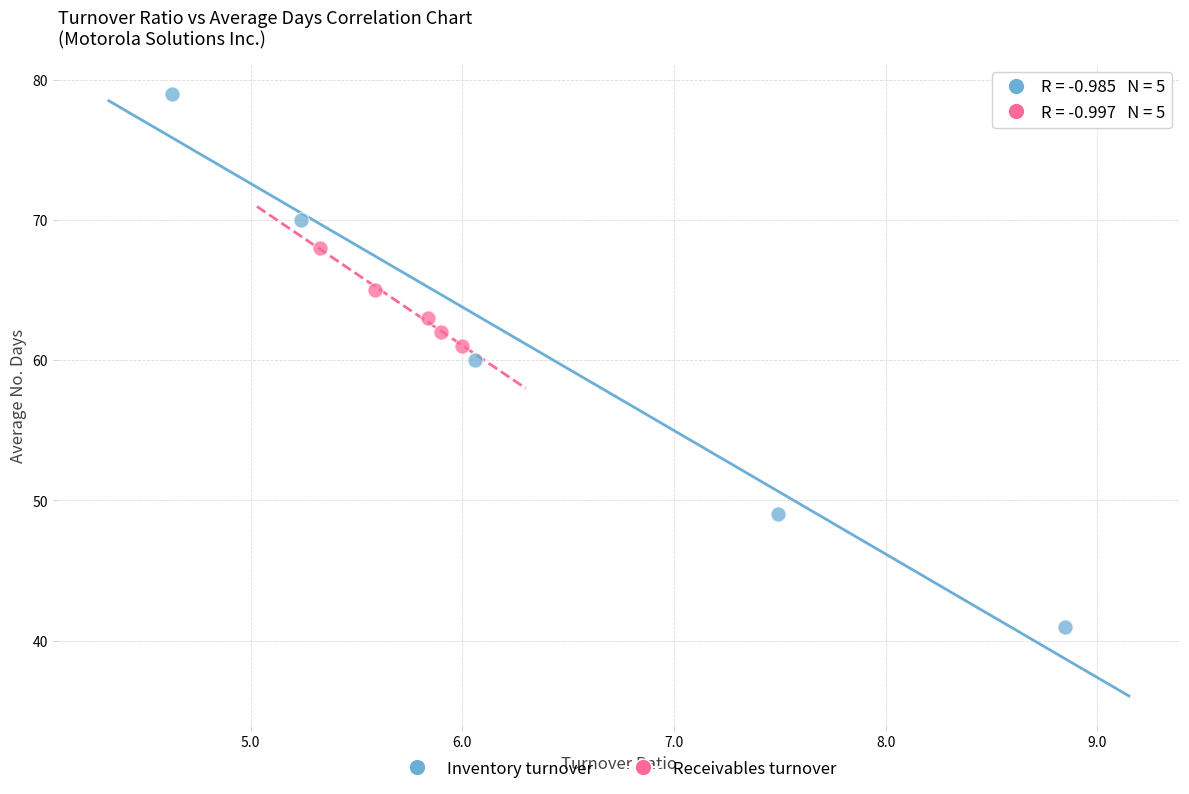

Which series reaches the maximum Y coordinate?

Inventory turnover